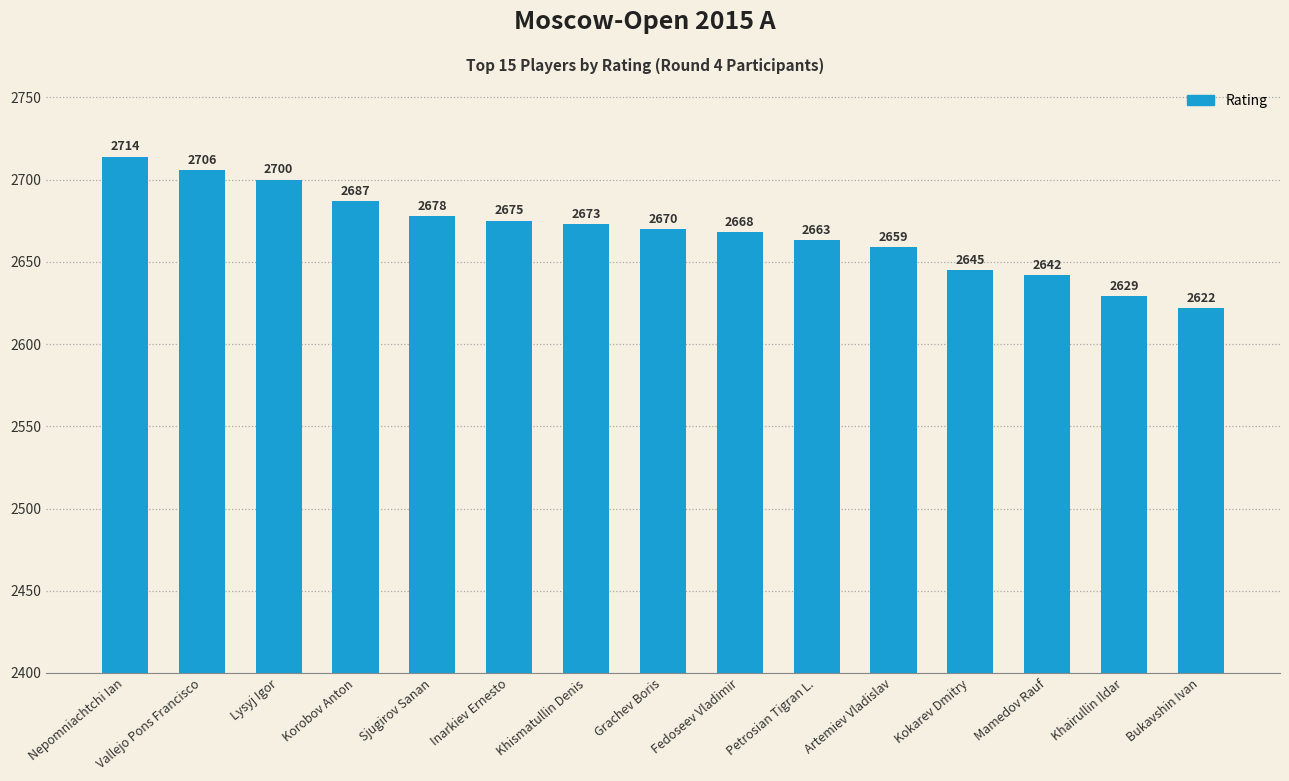

Reading left to right, what are all the values shown in this chart?

2714	2706	2700	2687	2678	2675	2673	2670	2668	2663	2659	2645	2642	2629	2622